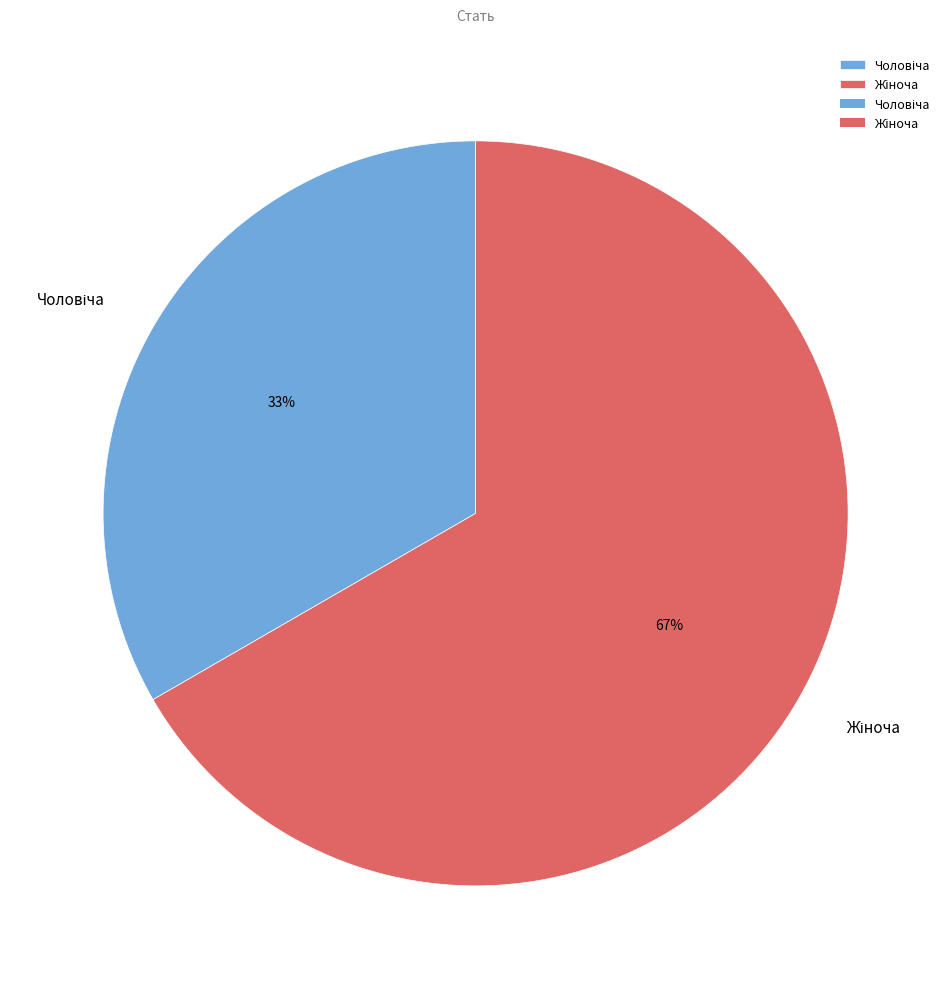

How many segments does this pie chart have?

2